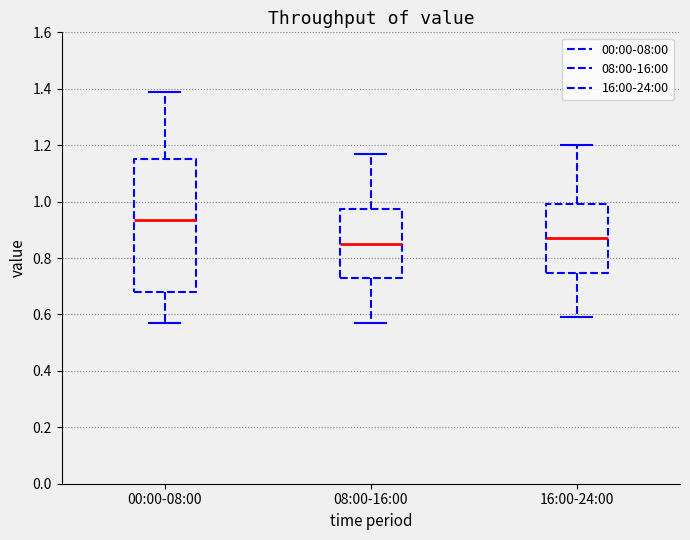

Where does the upper whisker of the box for 08:00-16:00 end on the y-axis? The values are not printed on the chart, so give them approximately, as read against the axis.

1.18